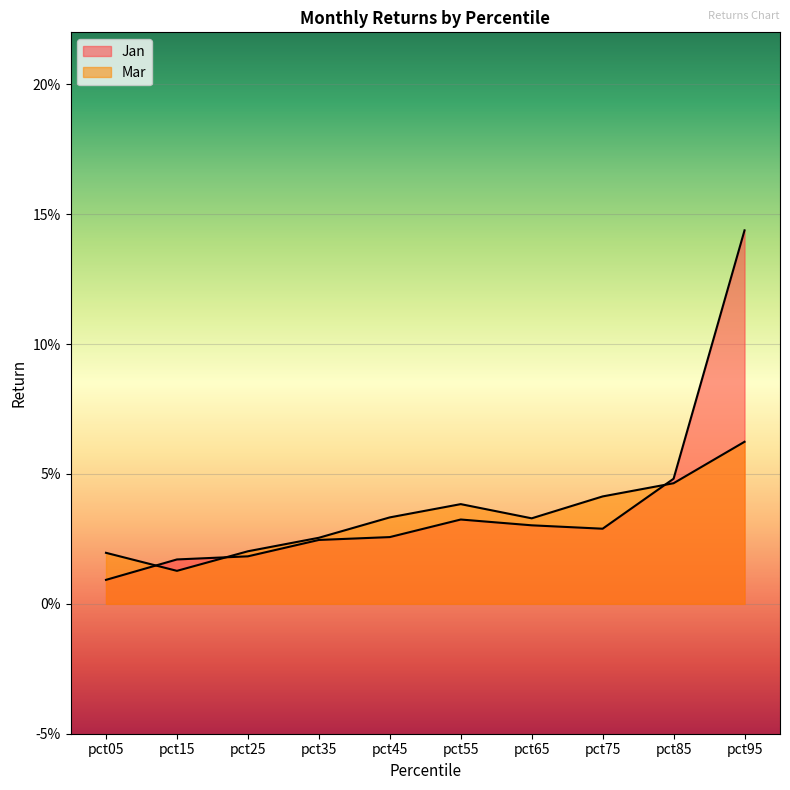

How many intersections are there between Jan and Mar?

3